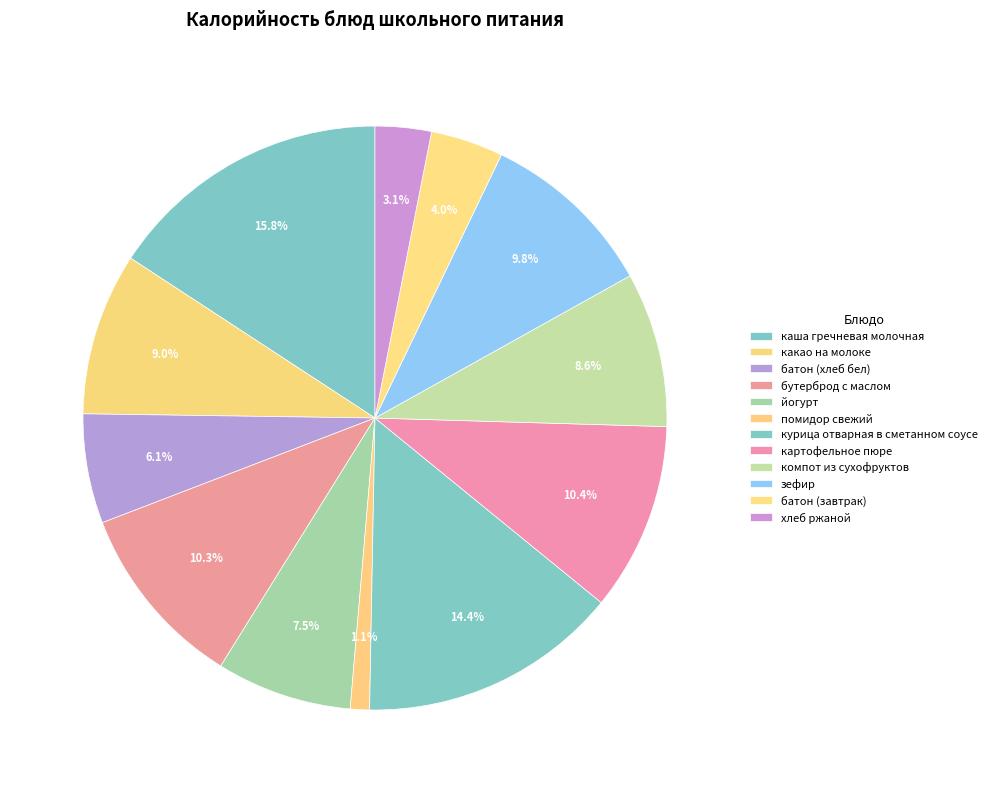

What is the ratio of the value at бутерброд с маслом to the value at помидор свежий?

9.7